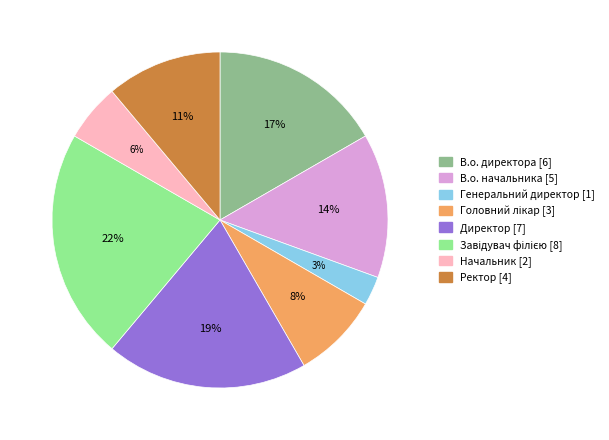

True or false: Директор accounts for 19% of the total.

True